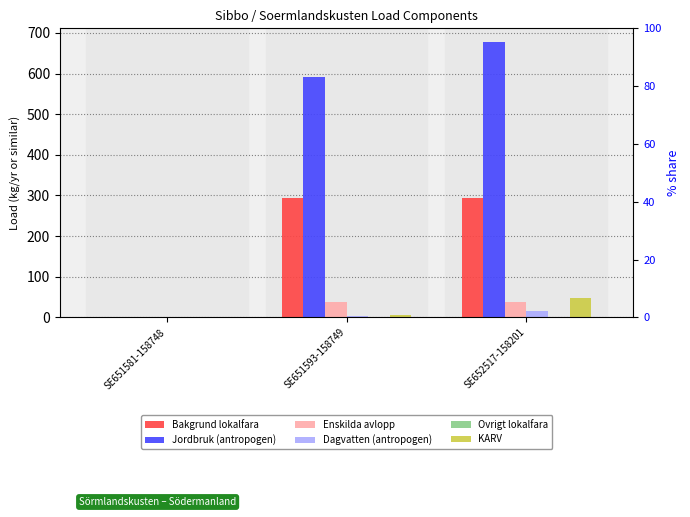

Rank the series at SE651593-158749 from highest to lowest value.

Jordbruk (antropogen), Bakgrund lokalfara, Enskilda avlopp, KARV, Dagvatten (antropogen), Ovrigt lokalfara